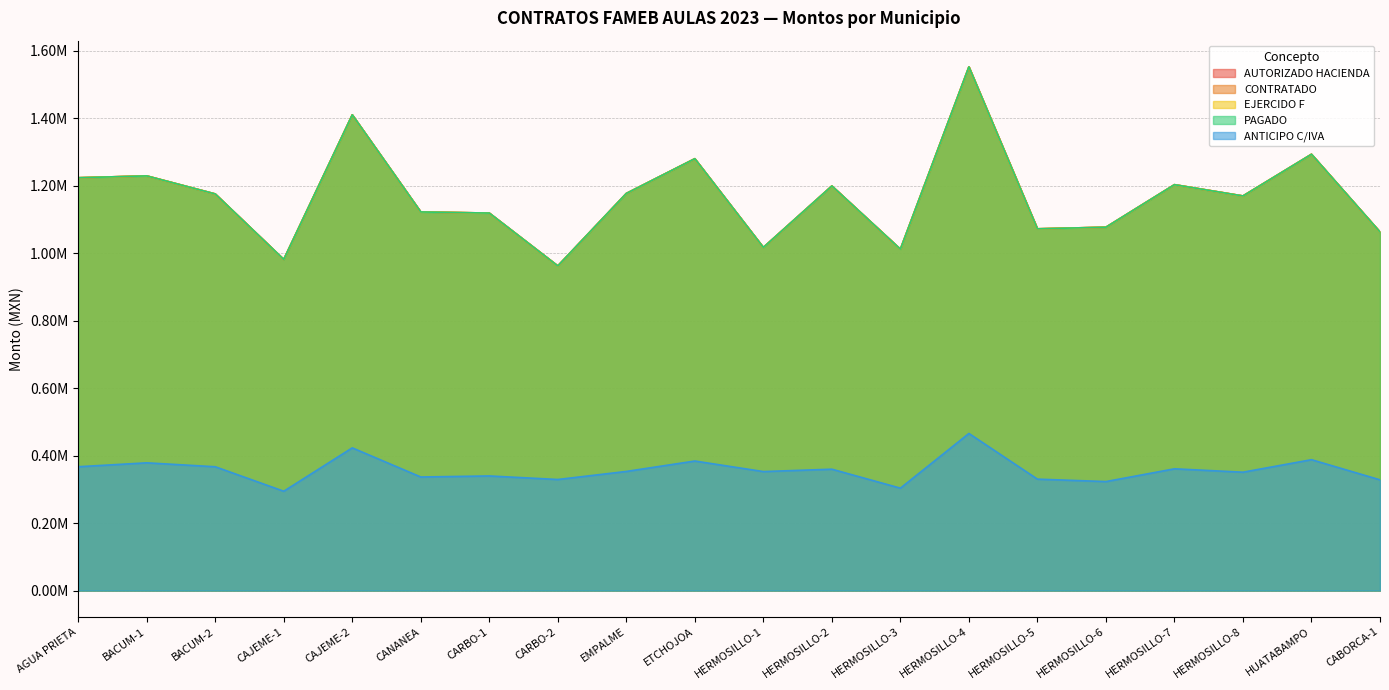

At how many categories does at least one series exceed 965640?

19